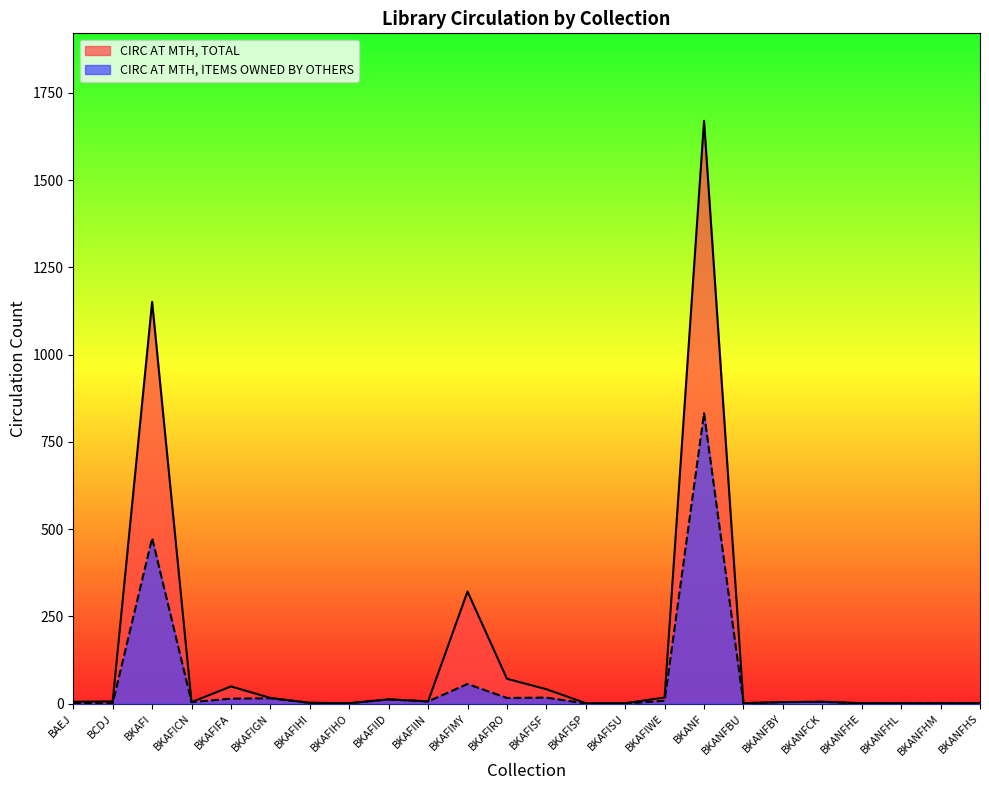

True or false: CIRC AT MTH, TOTAL and CIRC AT MTH, ITEMS OWNED BY OTHERS cross at least once.

False